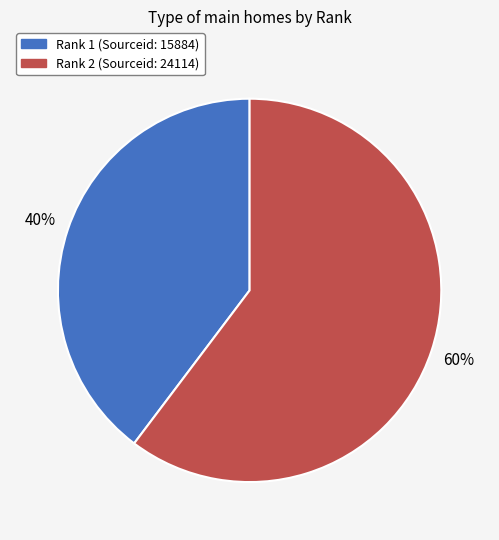

What is the majority slice?

Rank 2 (Sourceid: 24114)